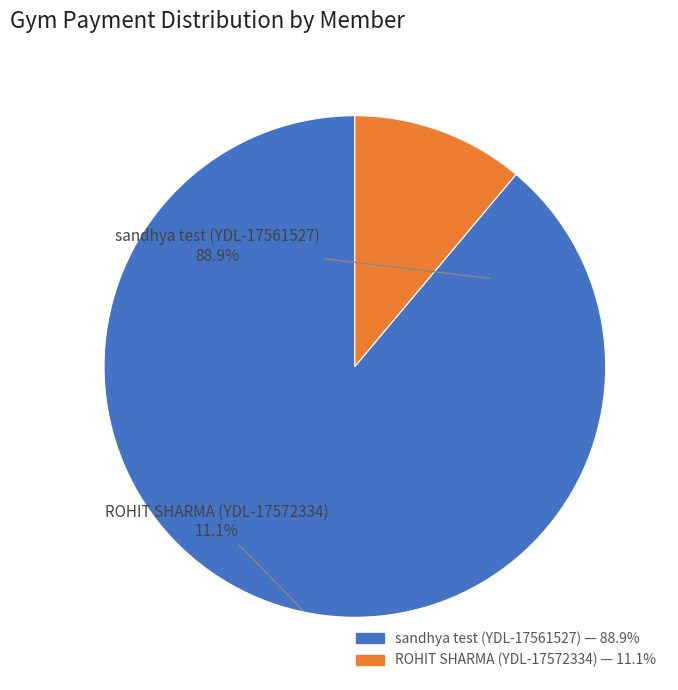

True or false: sandhya test (YDL-17561527) accounts for 89% of the total.

True